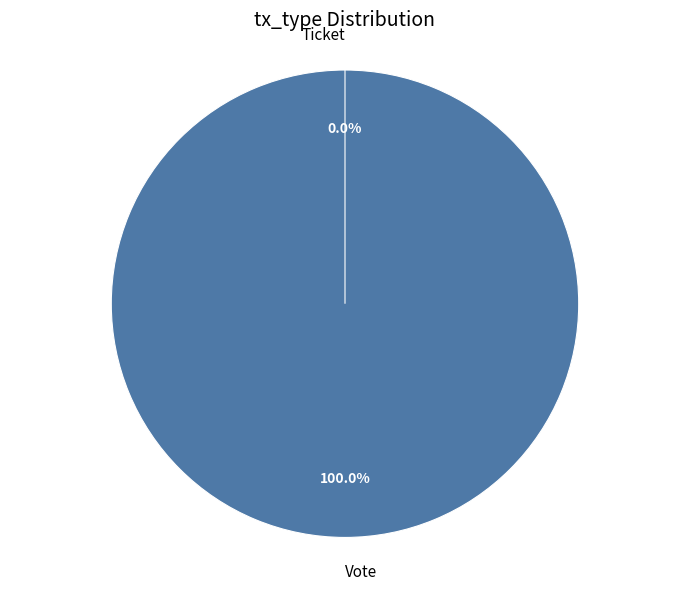

To the nearest percent, what is the difference between the Vote and Ticket slice percentages?

100%